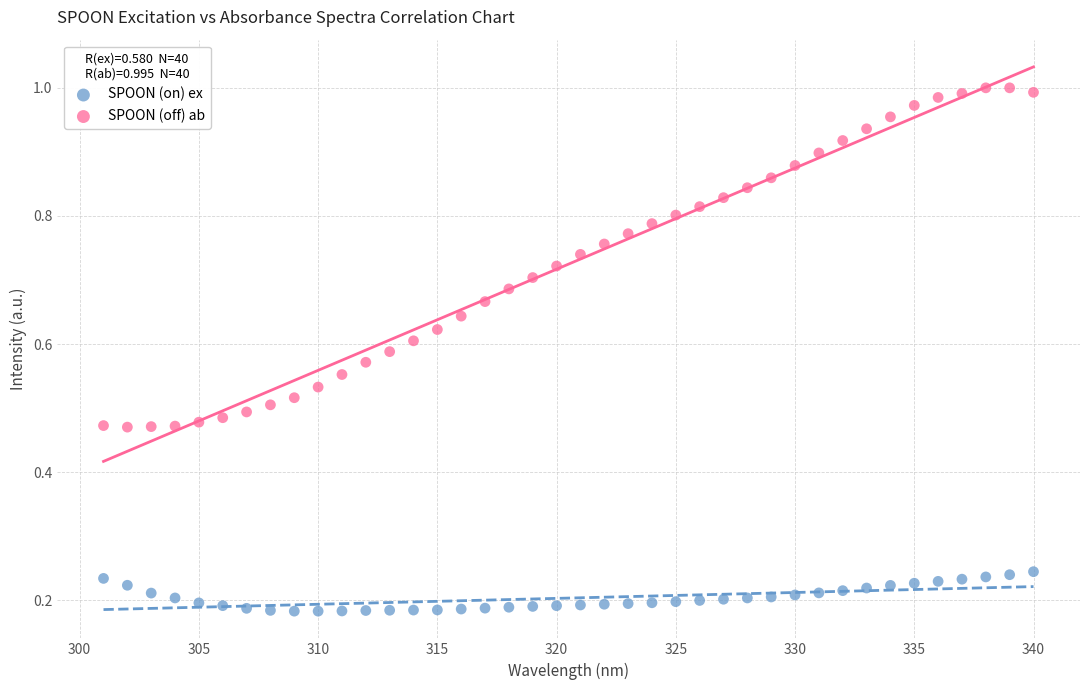

Which series has the largest Y range (max minus min)?

SPOON (off) ab